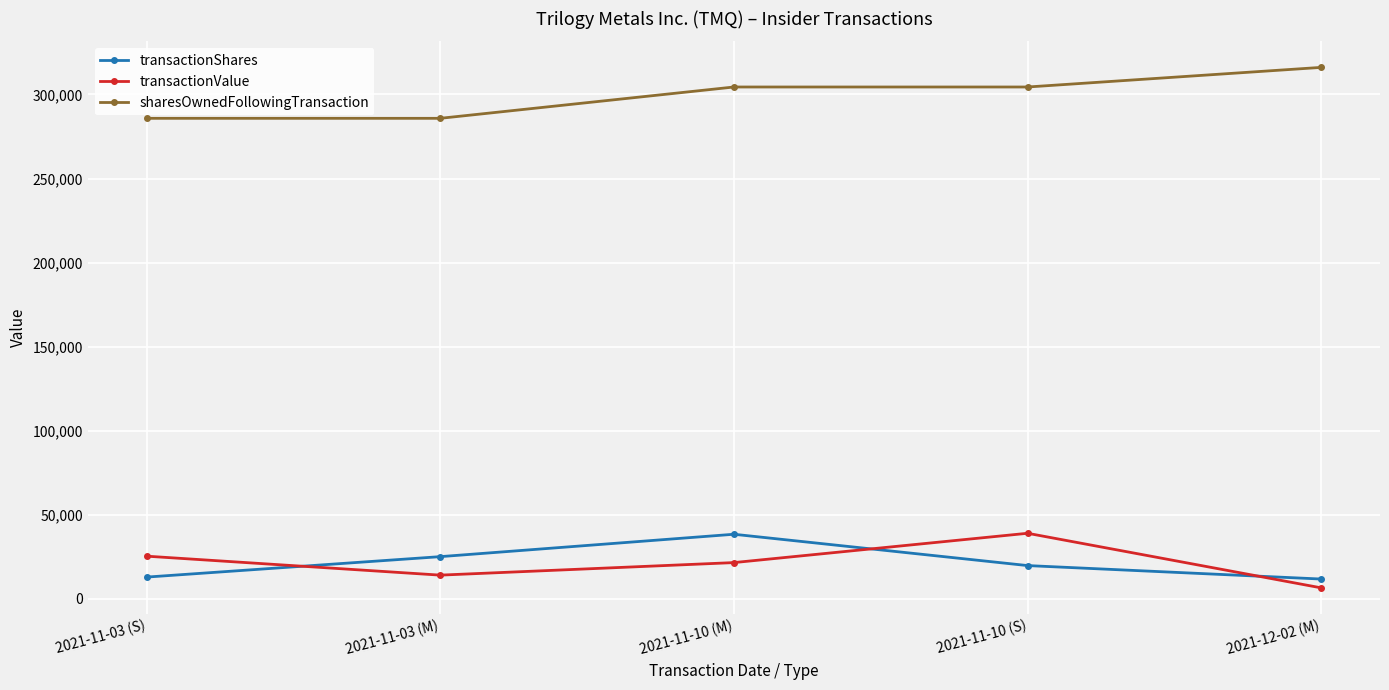

What is the total value across all series at 2021-11-03 (M)?

324823